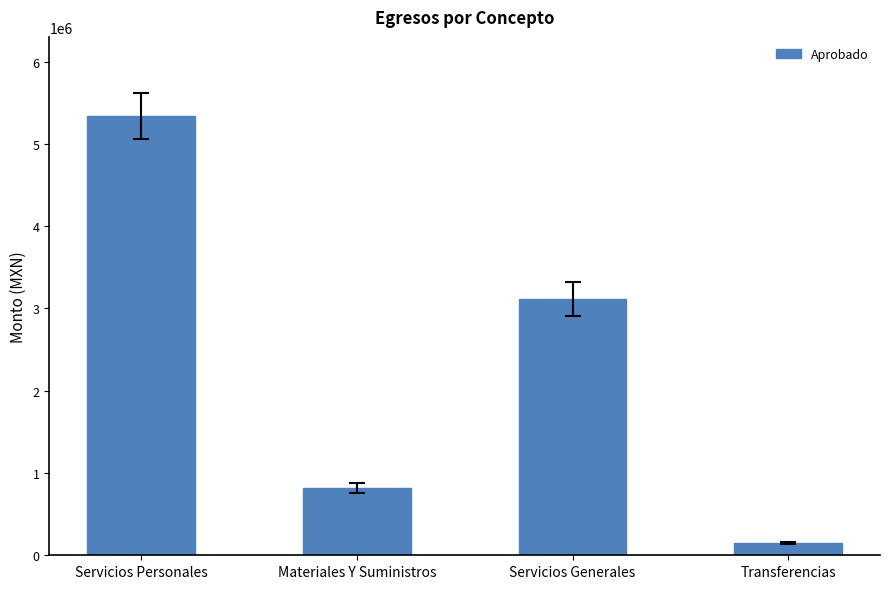

How many data points does each series have?

4